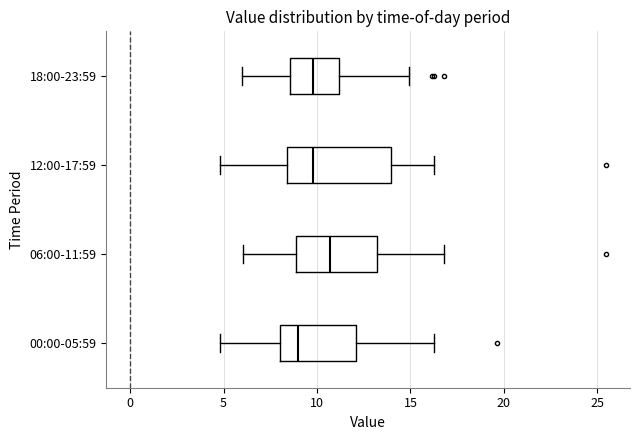

Reading bottom to top, transcribe this box plot: for each box, give where its median line is, the range the box spans, and where its two whiskers end, as read against the x-axis. The values are not printed on the chart, so give them approximately, as read against the axis.

00:00-05:59: median 9.0, box 8.0 to 12.0, whiskers 5.0 to 16.5
06:00-11:59: median 10.5, box 9.0 to 13.0, whiskers 6.0 to 17.0
12:00-17:59: median 10.0, box 8.5 to 14.0, whiskers 5.0 to 16.5
18:00-23:59: median 10.0, box 8.5 to 11.0, whiskers 6.0 to 15.0